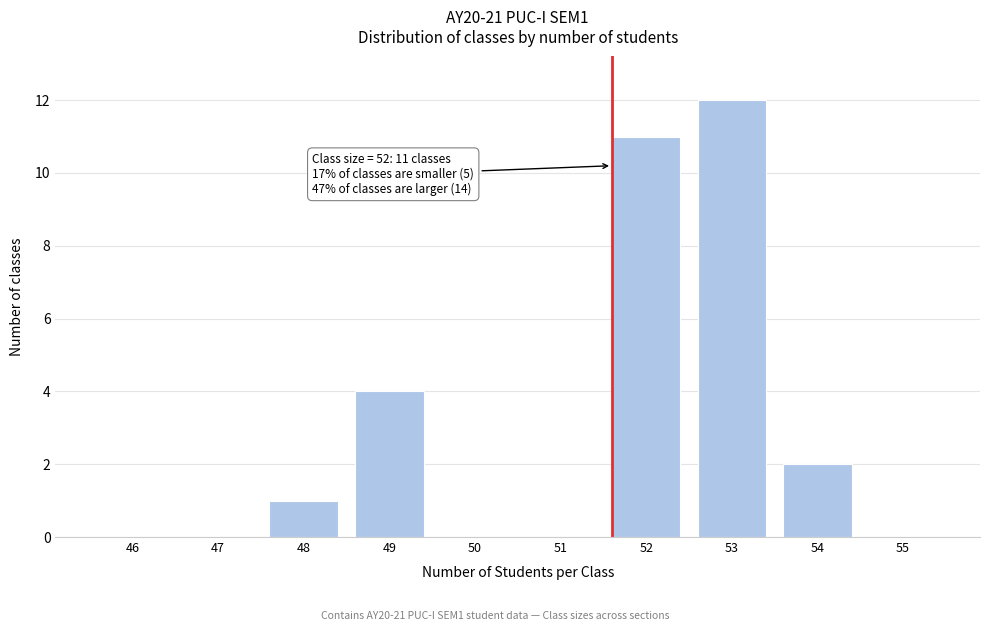

Reading right to left, what are all the values shown in this chart?

55=0	54=2	53=12	52=11	51=0	50=0	49=4	48=1	47=0	46=0